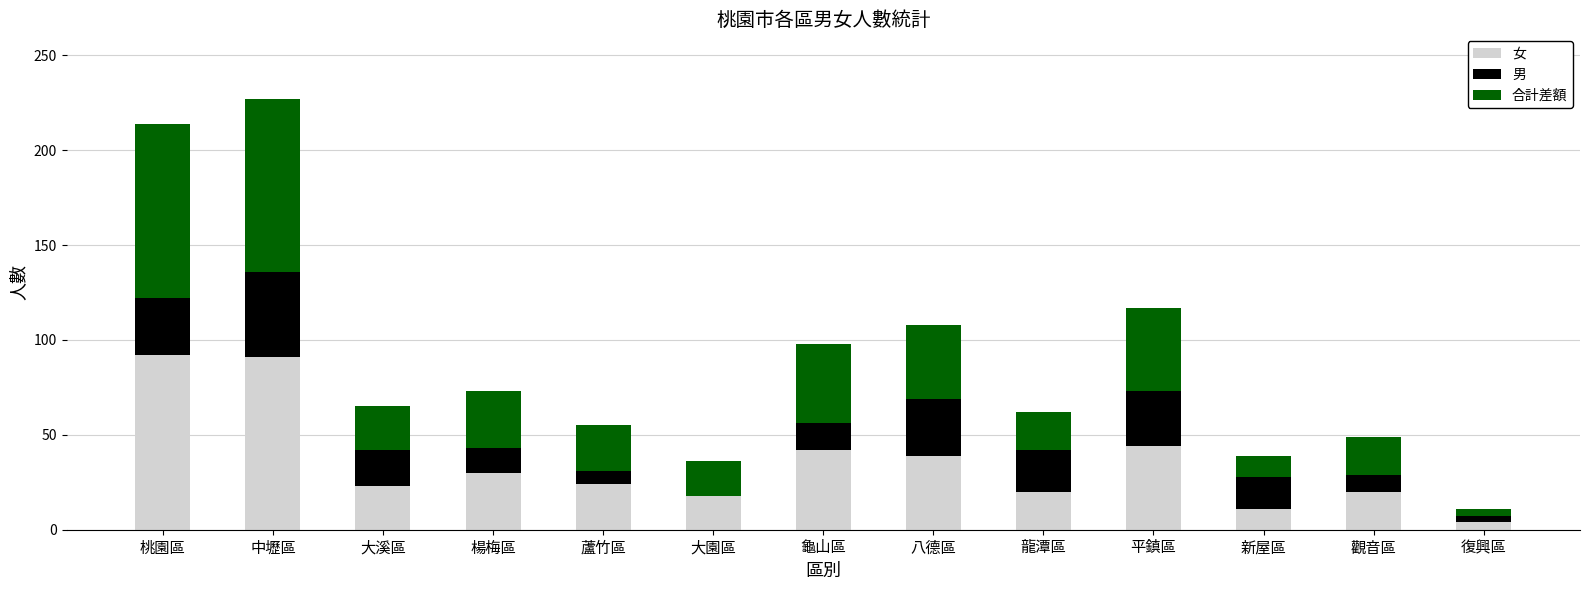

What is the approximate value of 女 at 蘆竹區?

24